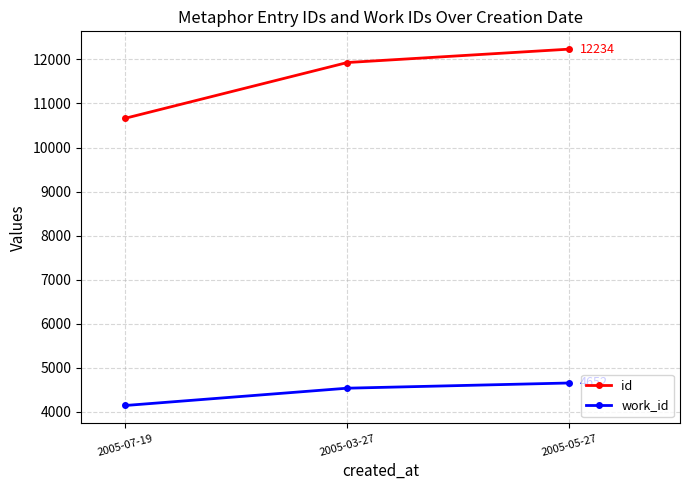

Which series has the largest range (max minus min)?

id